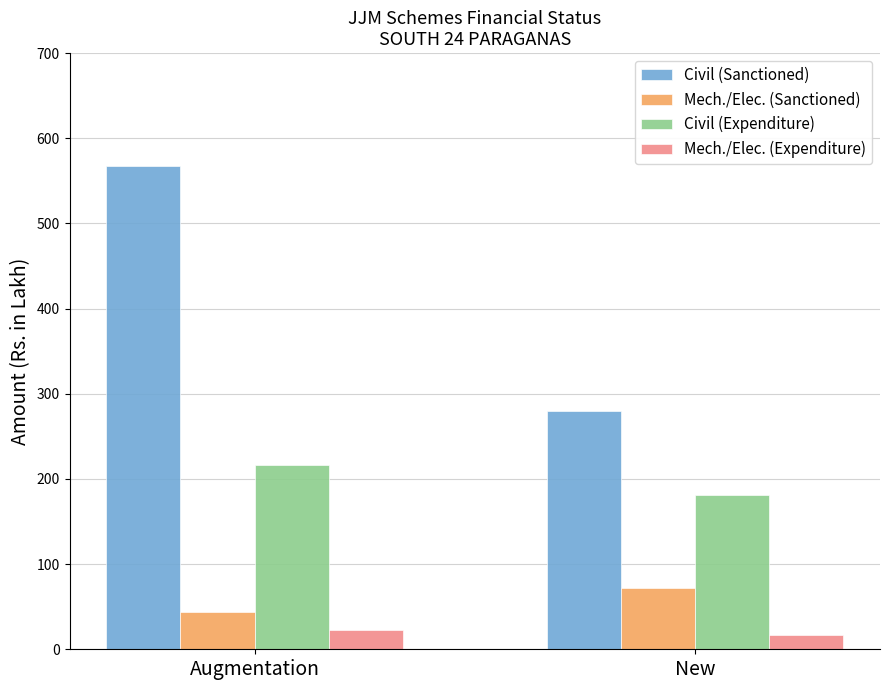

At which label does Civil (Expenditure) reach its minimum?

New